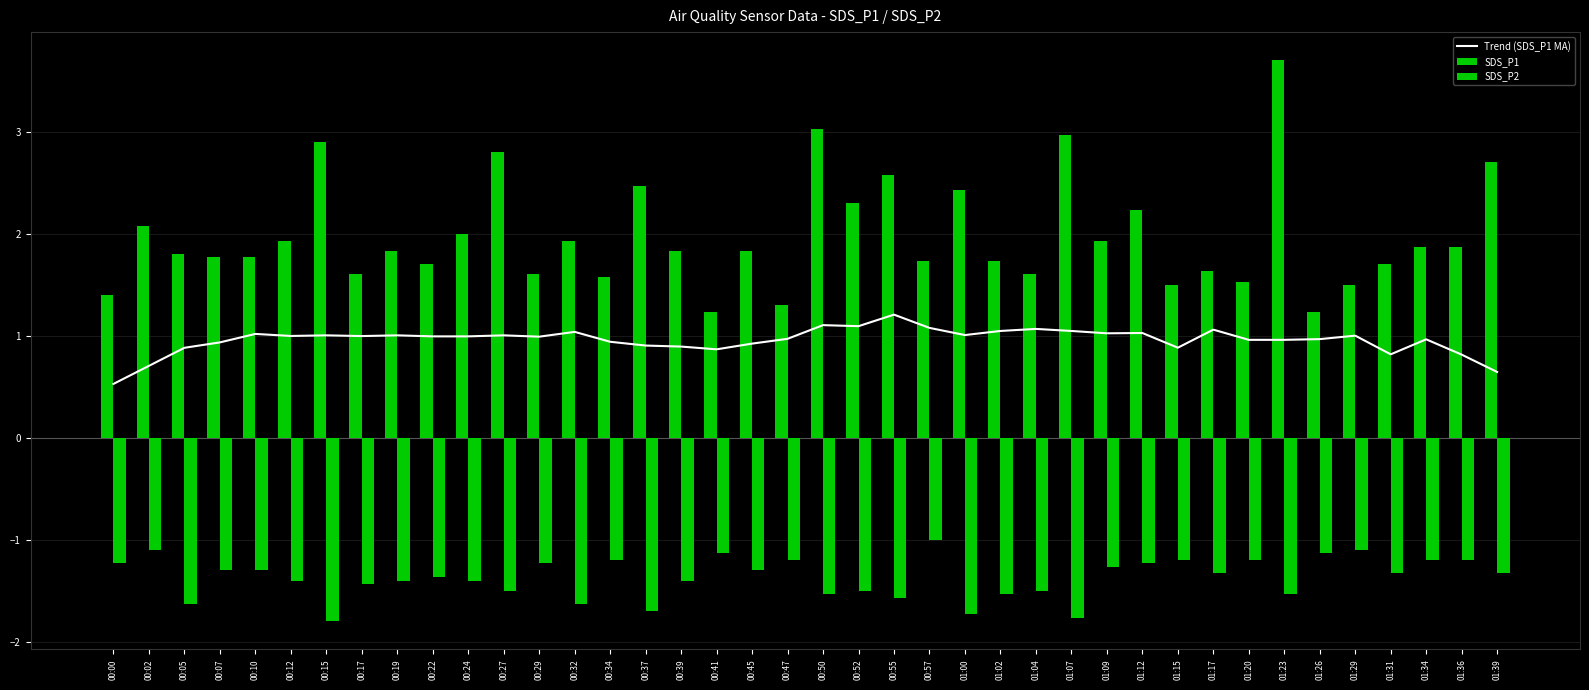

Reading left to right, list all the values displayed in this chart.

Trend (SDS_P1 MA): 00:00=0.5	00:02=0.7	00:05=0.9	00:07=0.9	00:10=1.0	00:12=1.0	00:15=1.0	00:17=1.0	00:19=1.0	00:22=1.0	00:24=1.0	00:27=1.0	00:29=1.0	00:32=1.0	00:34=0.9	00:37=0.9	00:39=0.9	00:41=0.9	00:45=0.9	00:47=1.0	00:50=1.1	00:52=1.1	00:55=1.2	00:57=1.1	01:00=1.0	01:02=1.0	01:04=1.1	01:07=1.0	01:09=1.0	01:12=1.0	01:15=0.9	01:17=1.1	01:20=1.0	01:23=1.0	01:26=1.0	01:29=1.0	01:31=0.8	01:34=1.0	01:36=0.8	01:39=0.6
SDS_P1: 00:00=1.4	00:02=2.1	00:05=1.8	00:07=1.8	00:10=1.8	00:12=1.9	00:15=2.9	00:17=1.6	00:19=1.8	00:22=1.7	00:24=2.0	00:27=2.8	00:29=1.6	00:32=1.9	00:34=1.6	00:37=2.5	00:39=1.8	00:41=1.2	00:45=1.8	00:47=1.3	00:50=3.0	00:52=2.3	00:55=2.6	00:57=1.7	01:00=2.4	01:02=1.7	01:04=1.6	01:07=3.0	01:09=1.9	01:12=2.2	01:15=1.5	01:17=1.6	01:20=1.5	01:23=3.7	01:26=1.2	01:29=1.5	01:31=1.7	01:34=1.9	01:36=1.9	01:39=2.7
SDS_P2: 00:00=-1.2	00:02=-1.1	00:05=-1.6	00:07=-1.3	00:10=-1.3	00:12=-1.4	00:15=-1.8	00:17=-1.4	00:19=-1.4	00:22=-1.4	00:24=-1.4	00:27=-1.5	00:29=-1.2	00:32=-1.6	00:34=-1.2	00:37=-1.7	00:39=-1.4	00:41=-1.1	00:45=-1.3	00:47=-1.2	00:50=-1.5	00:52=-1.5	00:55=-1.6	00:57=-1.0	01:00=-1.7	01:02=-1.5	01:04=-1.5	01:07=-1.8	01:09=-1.3	01:12=-1.2	01:15=-1.2	01:17=-1.3	01:20=-1.2	01:23=-1.5	01:26=-1.1	01:29=-1.1	01:31=-1.3	01:34=-1.2	01:36=-1.2	01:39=-1.3